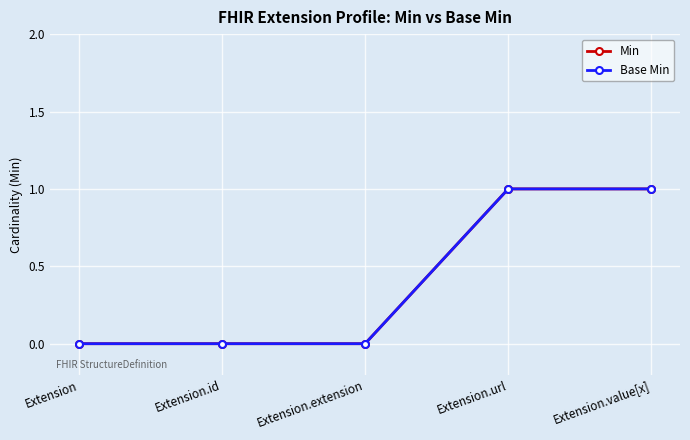

True or false: Min and Base Min cross at least once.

False